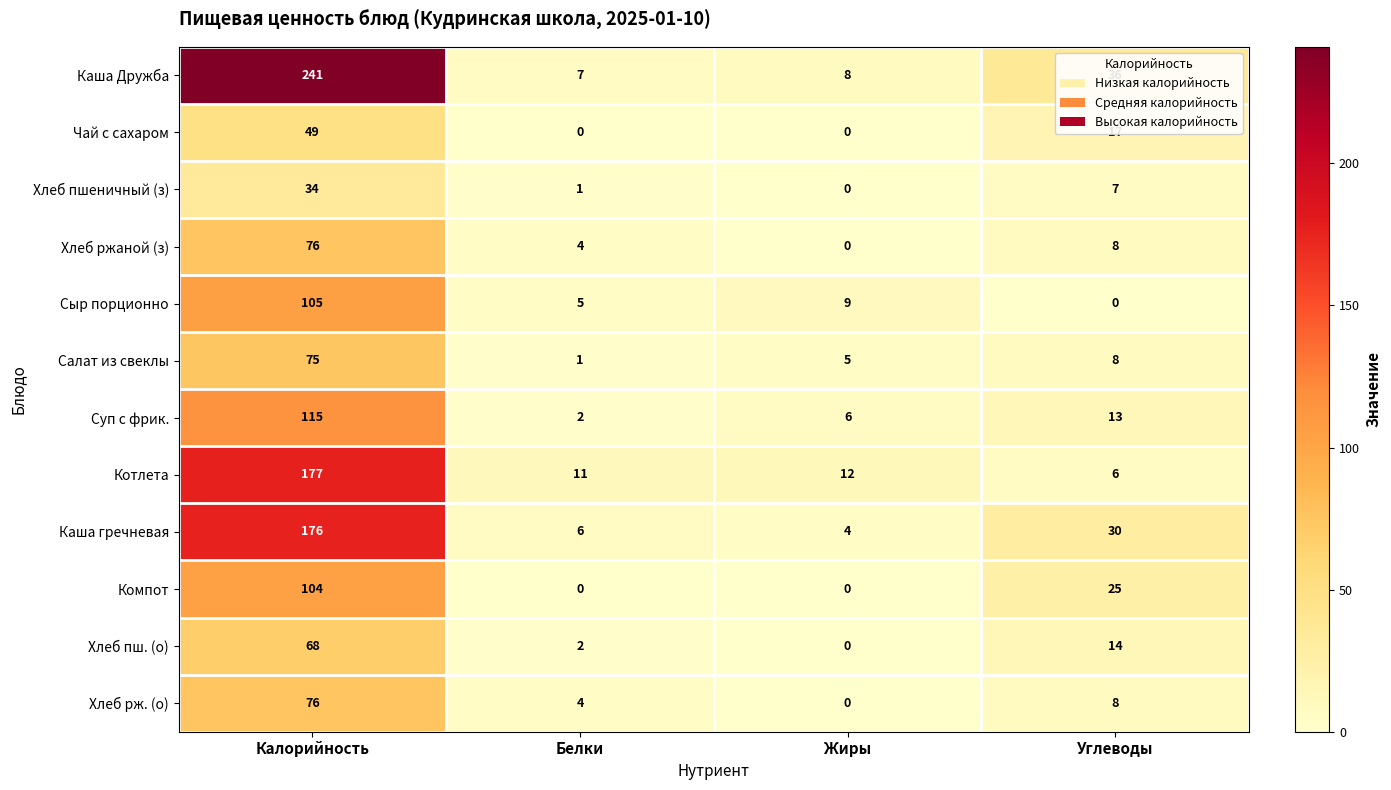

What is the greatest value displayed?

241